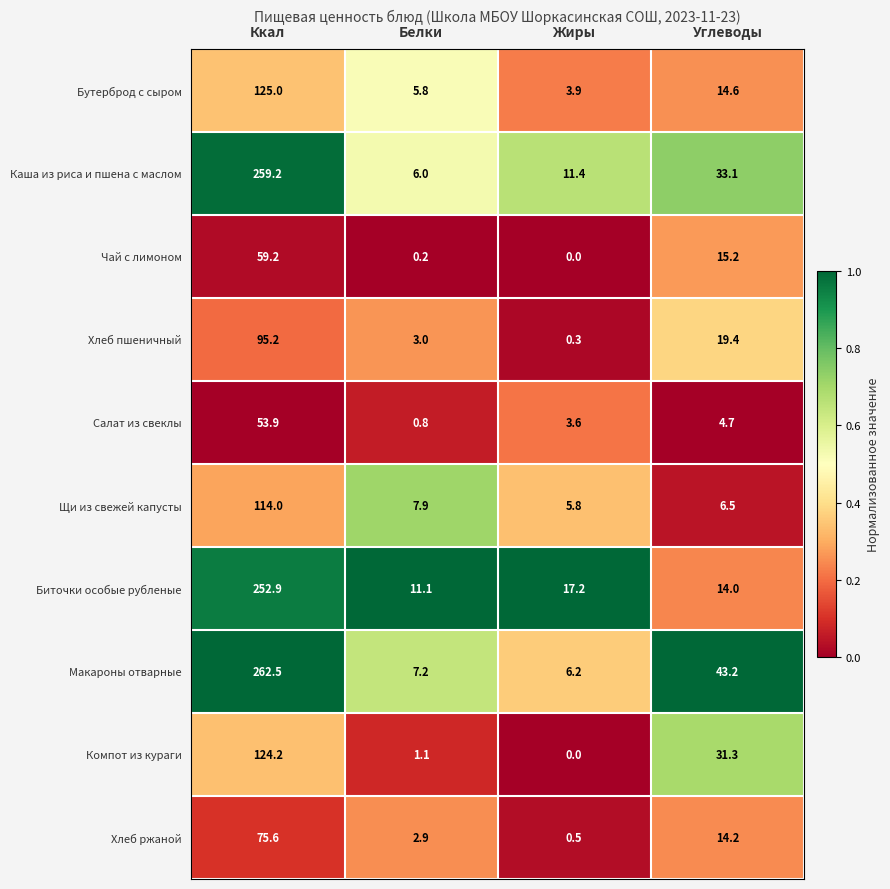

Between Жиры and Углеводы, which series saw the biggest shift?

Макароны отварные